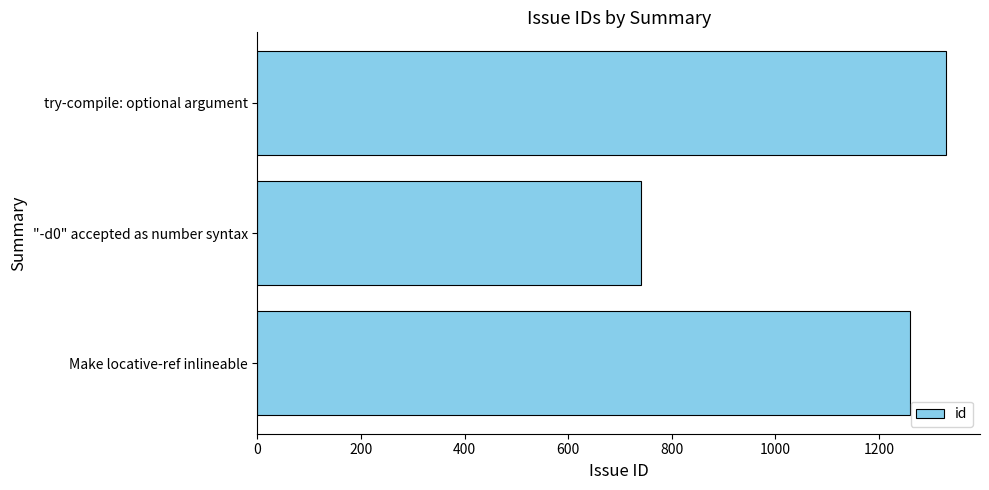

What is the maximum value shown in the chart?

1329